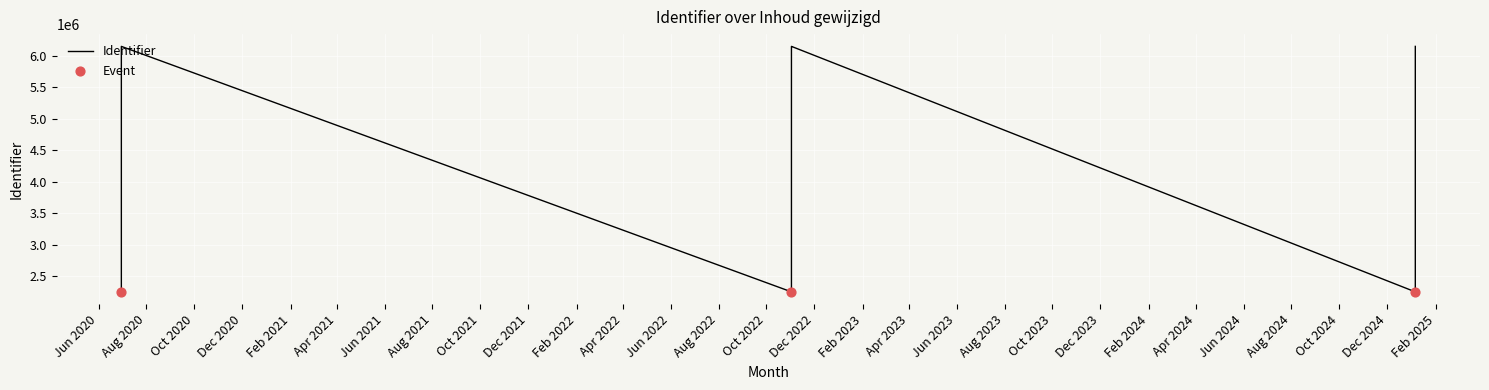

Between 2020-06-30 and 2022-11-02, which is larger?

2022-11-02